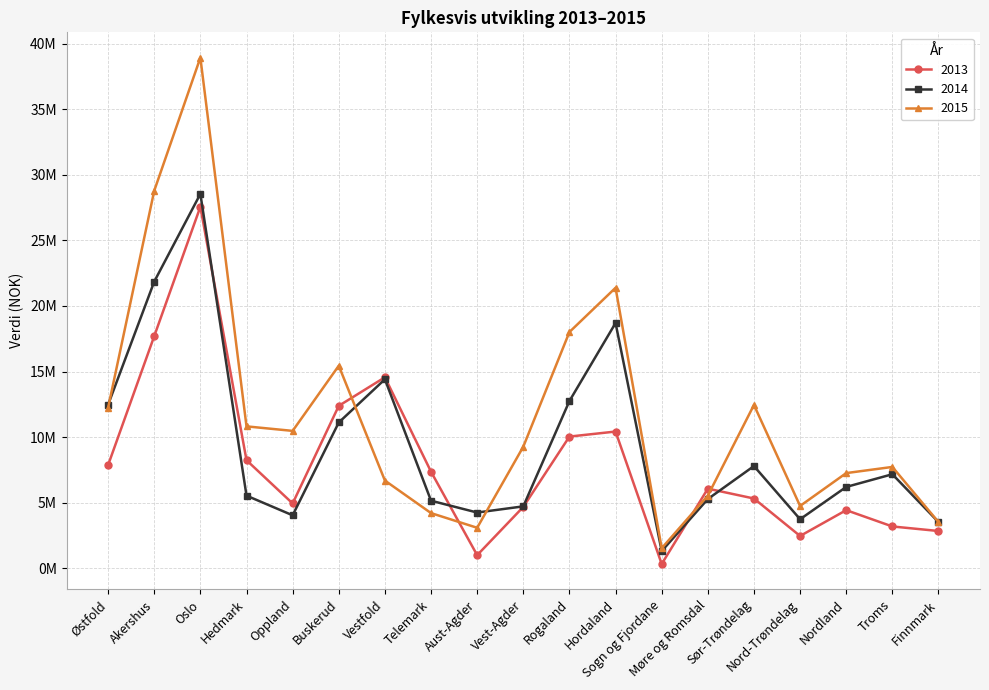

What are all the series names shown in the legend?

2013, 2014, 2015